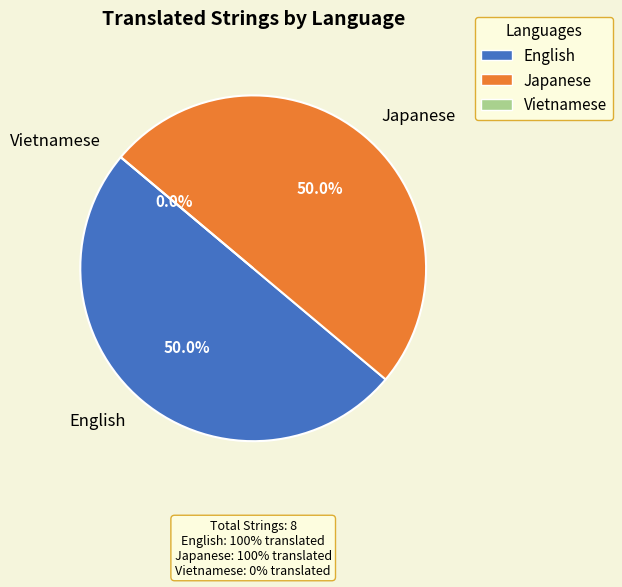

Is there any slice that represents more than half of the pie?

No